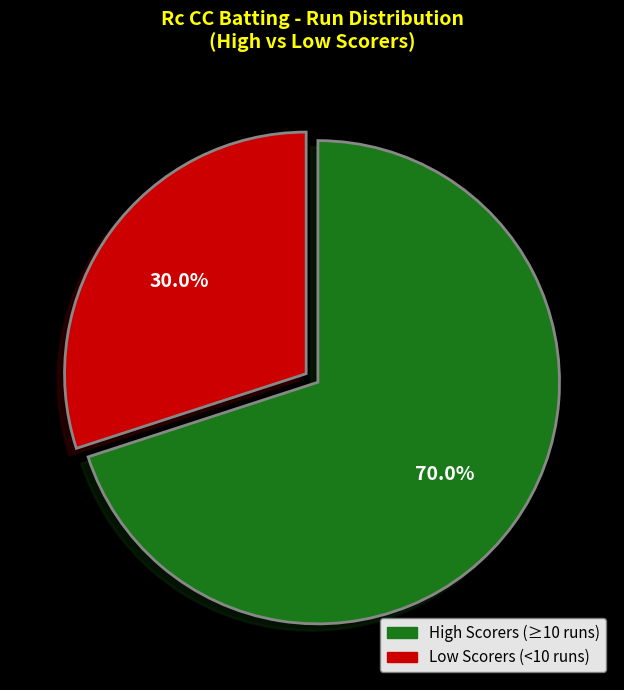

Is there any slice that represents more than half of the pie?

Yes